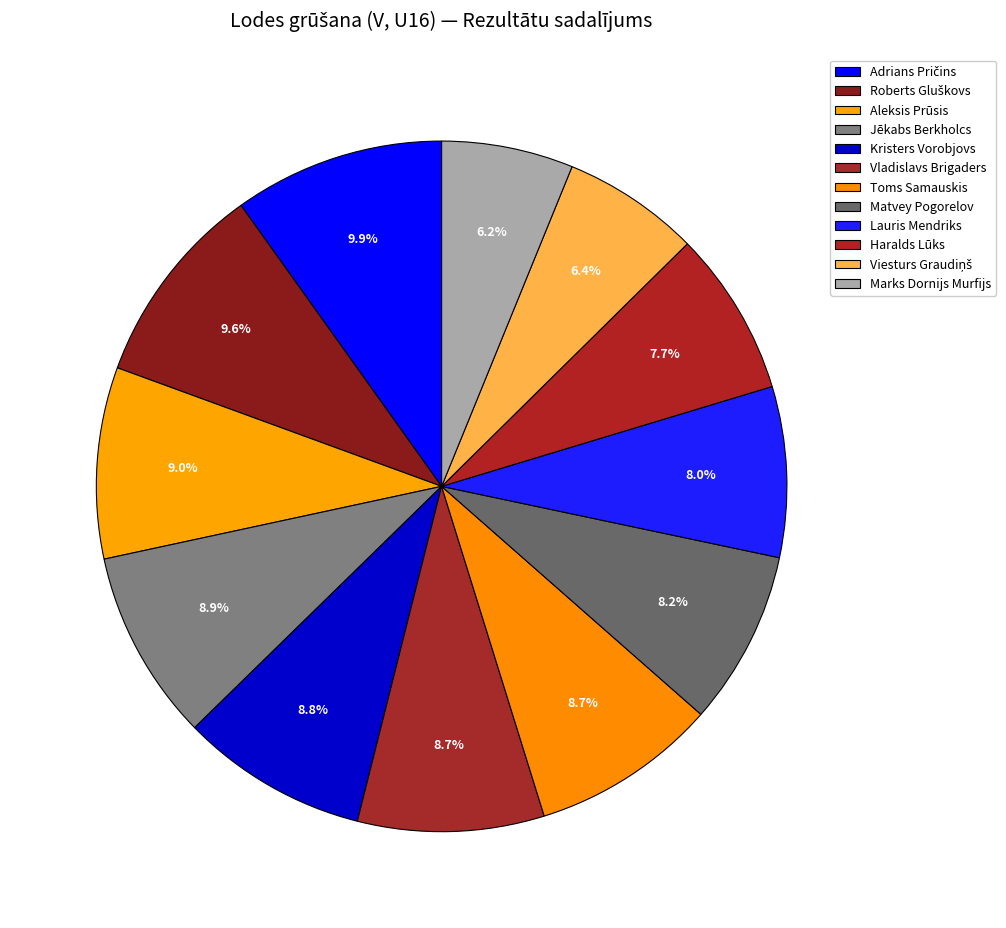

What portion of the pie excludes Adrians Pričins?

90.1%